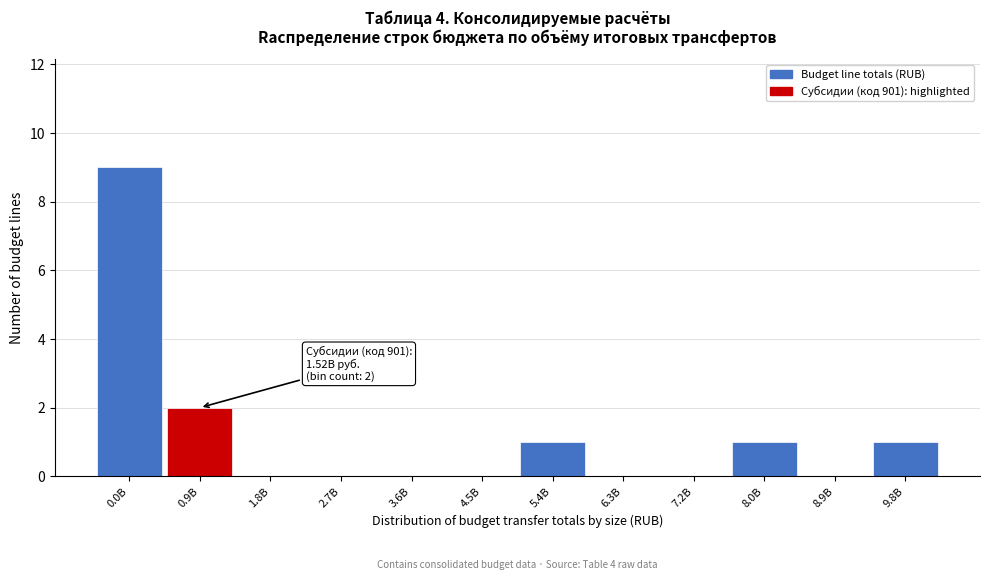

Reading right to left, list all the values displayed in this chart.

9.8B=1	8.9B=0	8.0B=1	7.2B=0	6.3B=0	5.4B=1	4.5B=0	3.6B=0	2.7B=0	1.8B=0	0.9B=2	0.0B=9